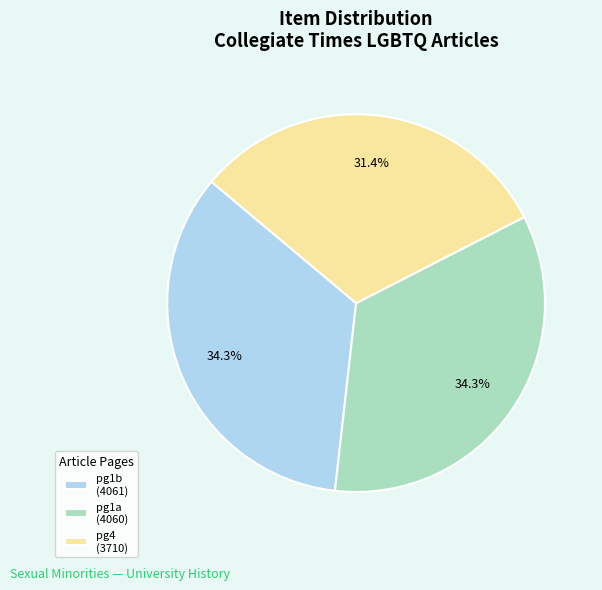

Approximately how many times larger is the value at pg4 (3710) compared to pg1a (4060)?

0.9